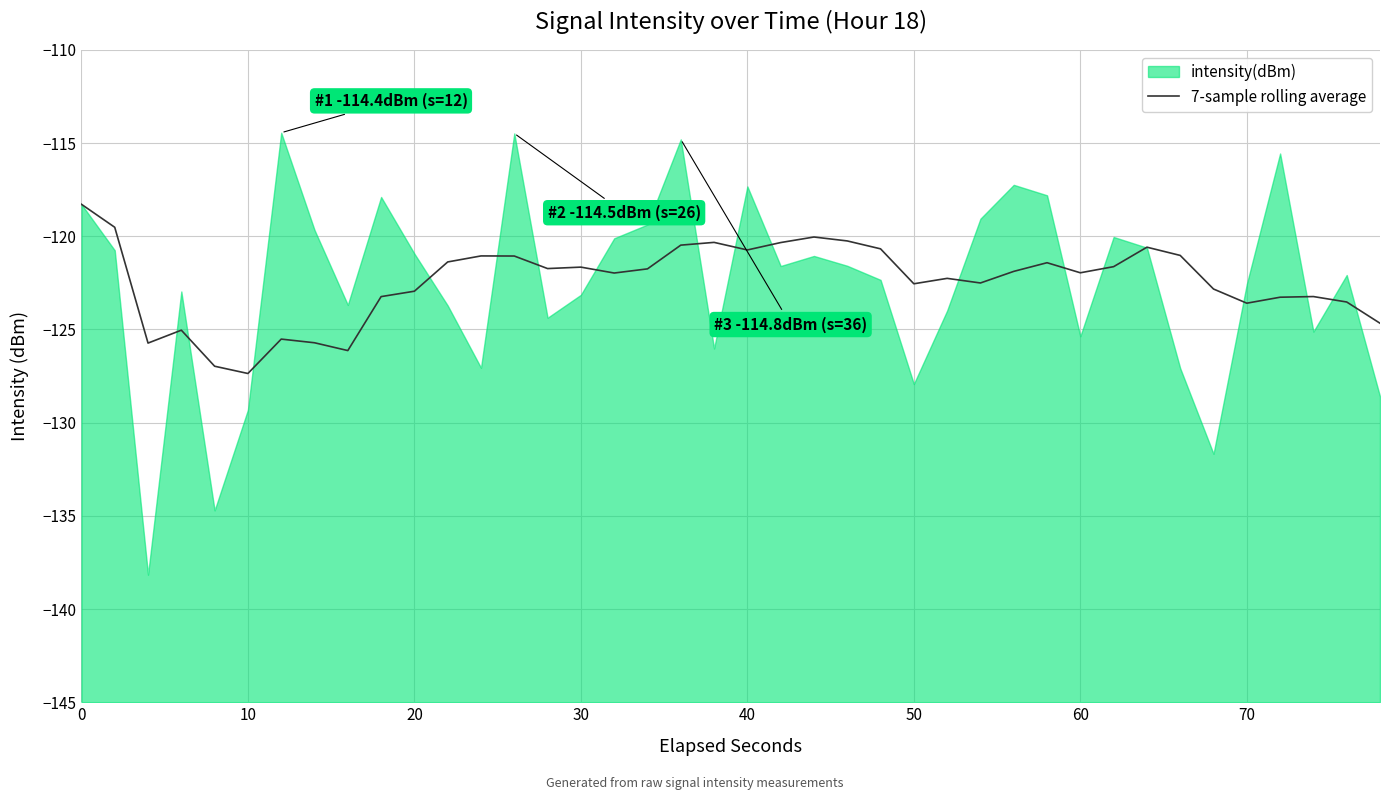

How many interior local valleys (lower than both neighbors) does the data have?

10